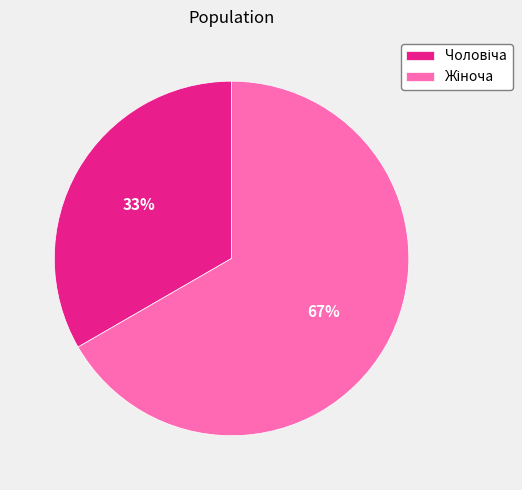

To the nearest percent, what is the average slice percentage?

50%